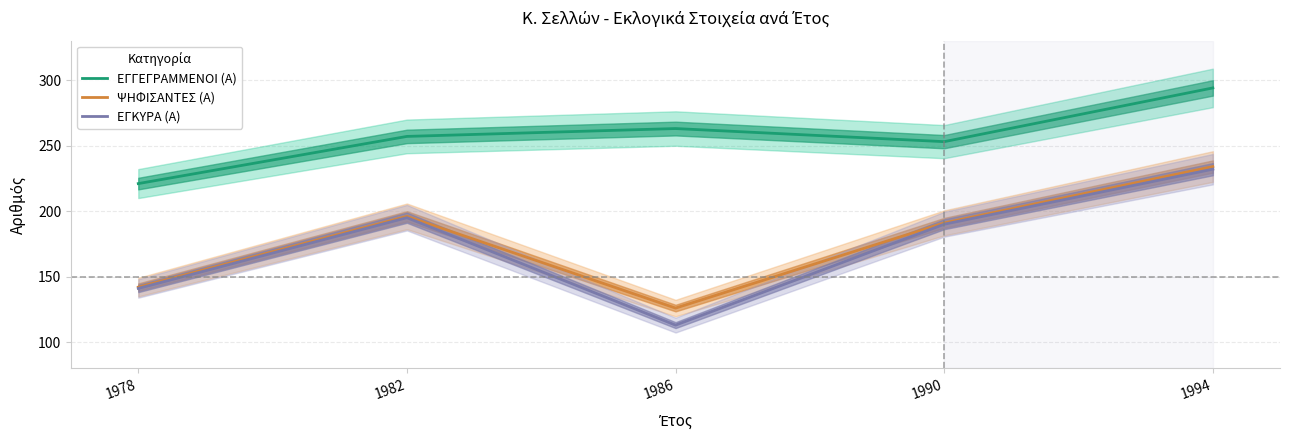

At which category is the sum across all series the highest?

1994